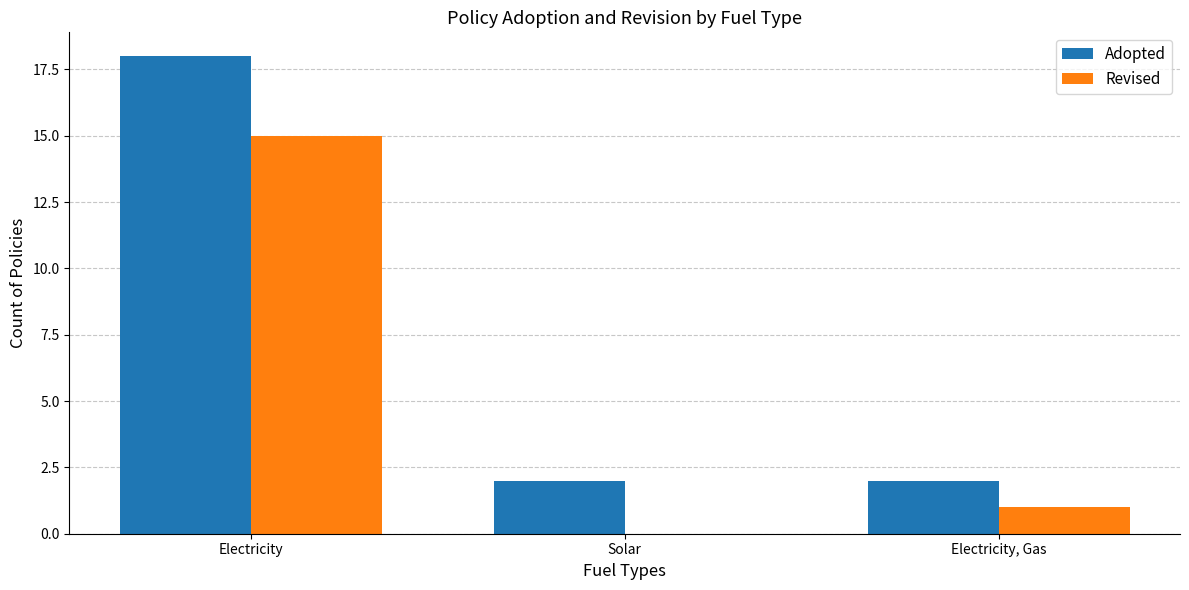

Reading right to left, transcribe all the data shown in this chart.

Adopted: Electricity, Gas=2	Solar=2	Electricity=18
Revised: Electricity, Gas=1	Solar=0	Electricity=15